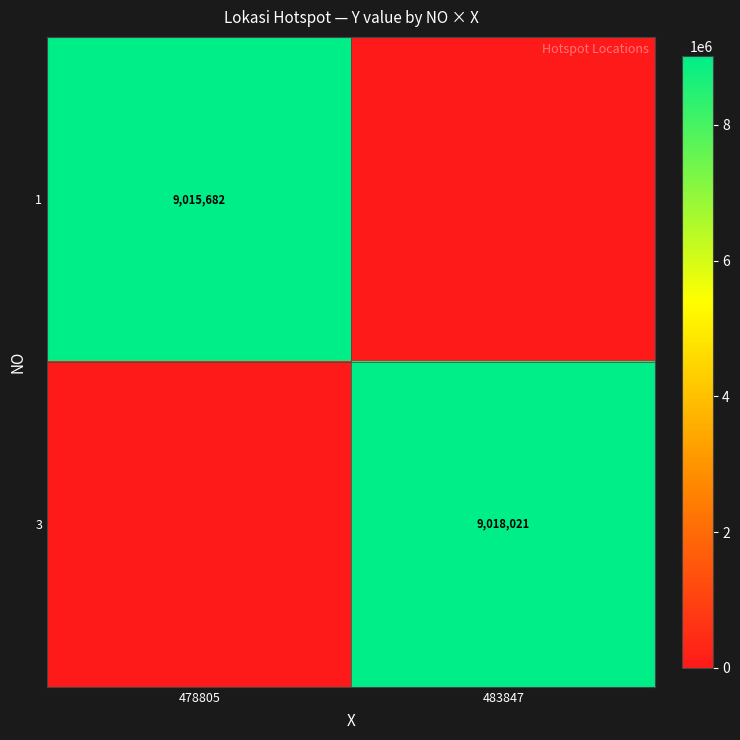

True or false: 1 has a value of 4674020 at 478805.

False